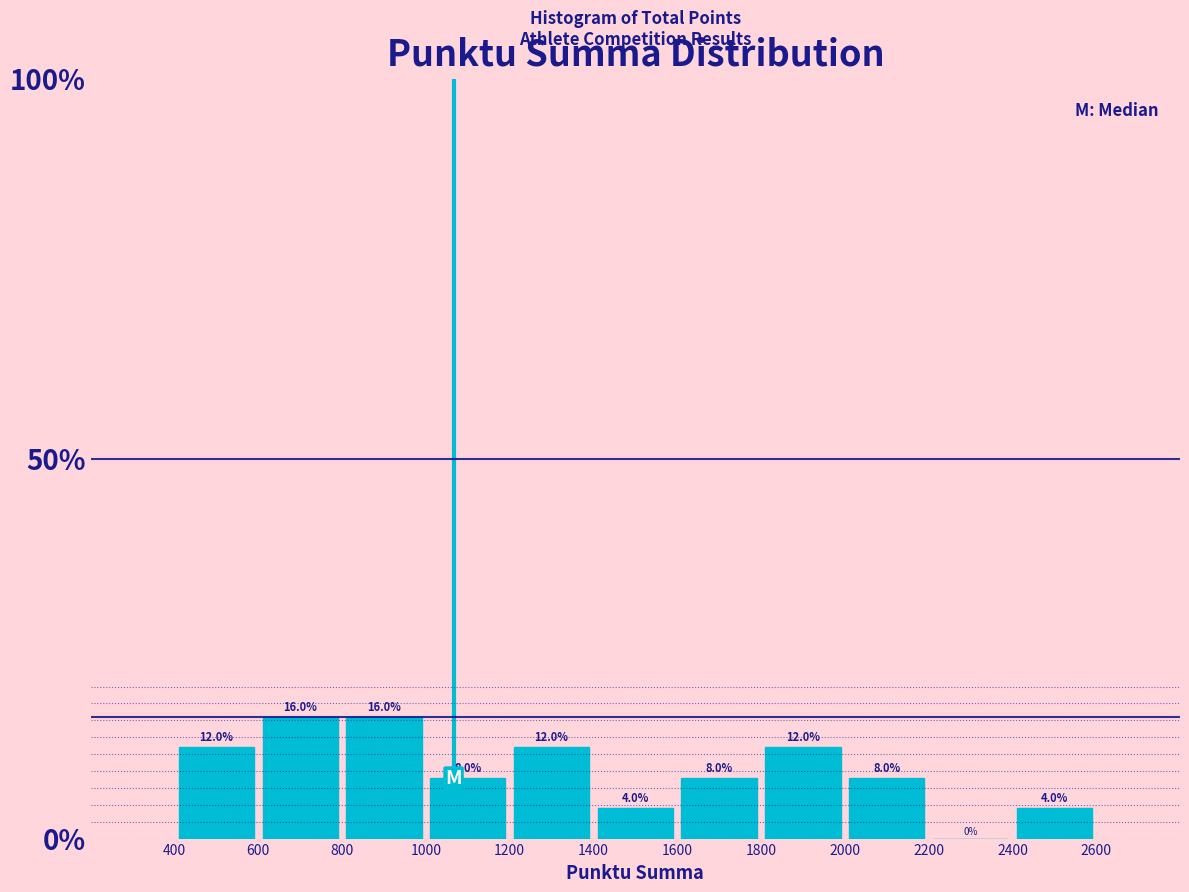

How tall is the bar that spans 2400 to 2600 on the x-axis?

4.0